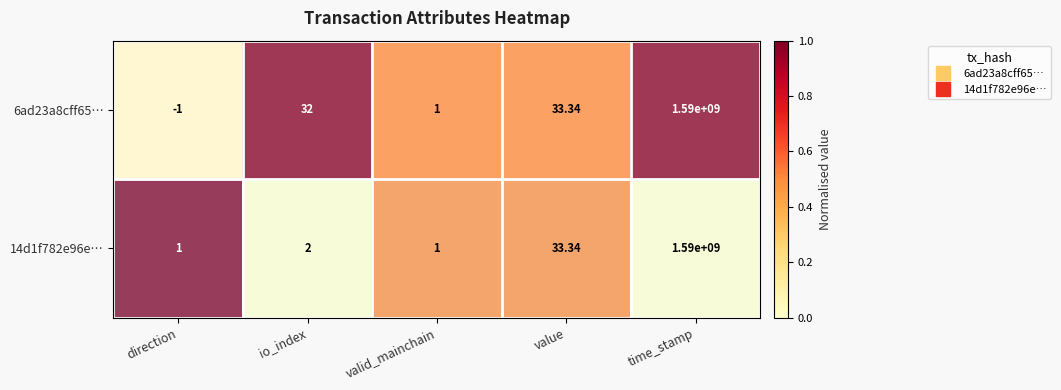

How many values in the 6ad23a8cff65… series are below 32?

2